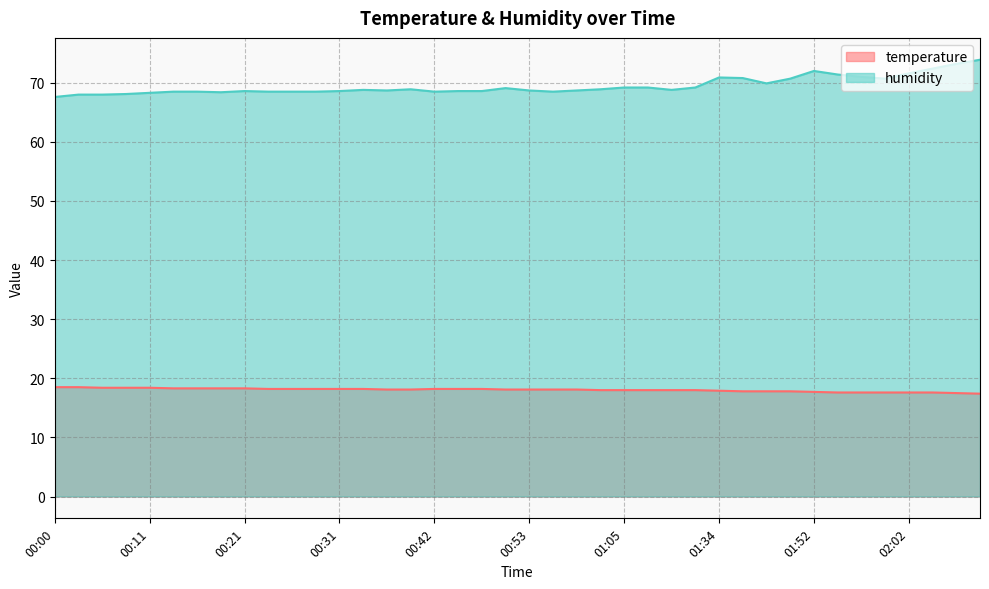

At which label does humidity first exceed 68?

00:08